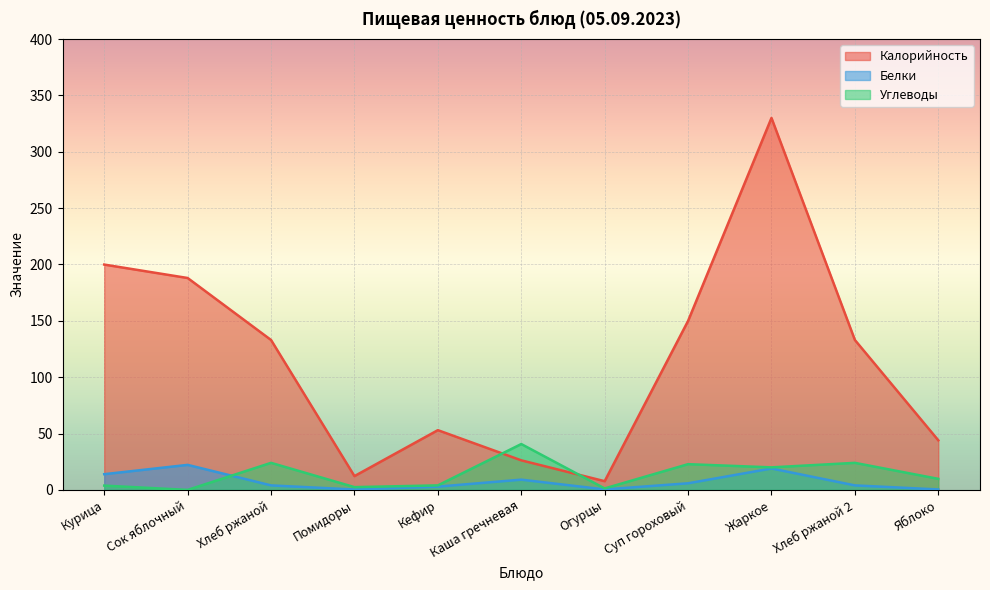

At Огурцы, list the series in order from largest to smallest.

Калорийность, Углеводы, Белки